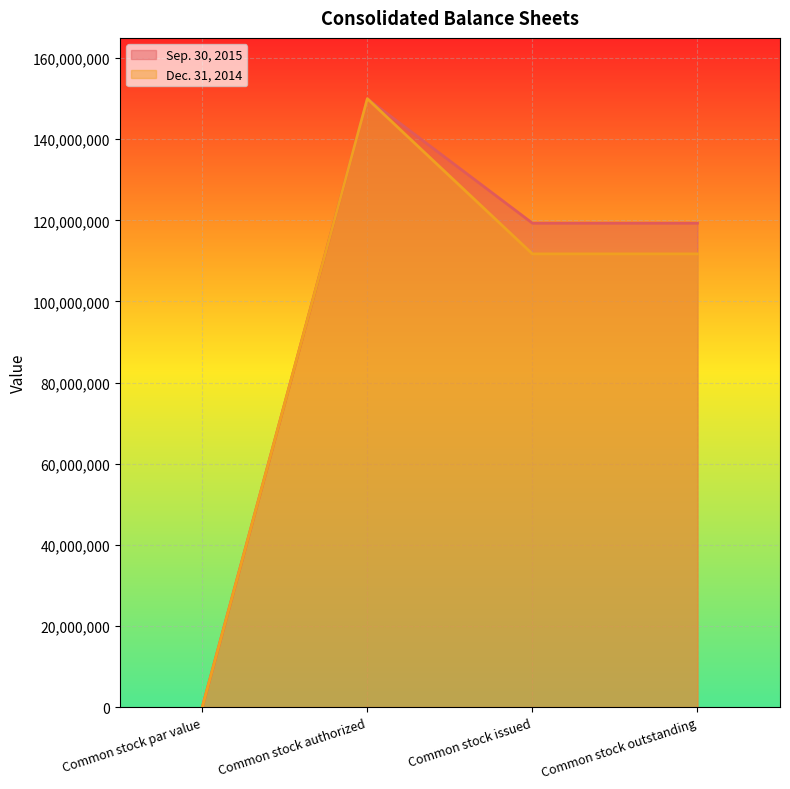

The Sep. 30, 2015 series shows 181732201 at Common stock issued. True or false?

False